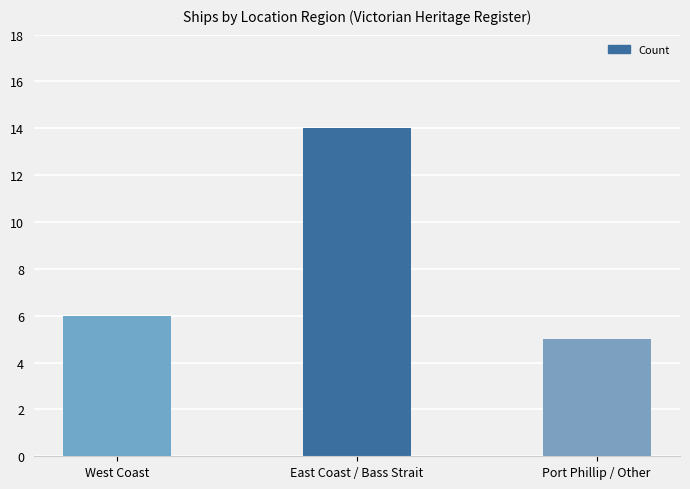

At which category does the chart reach its minimum across all series?

Port Phillip / Other